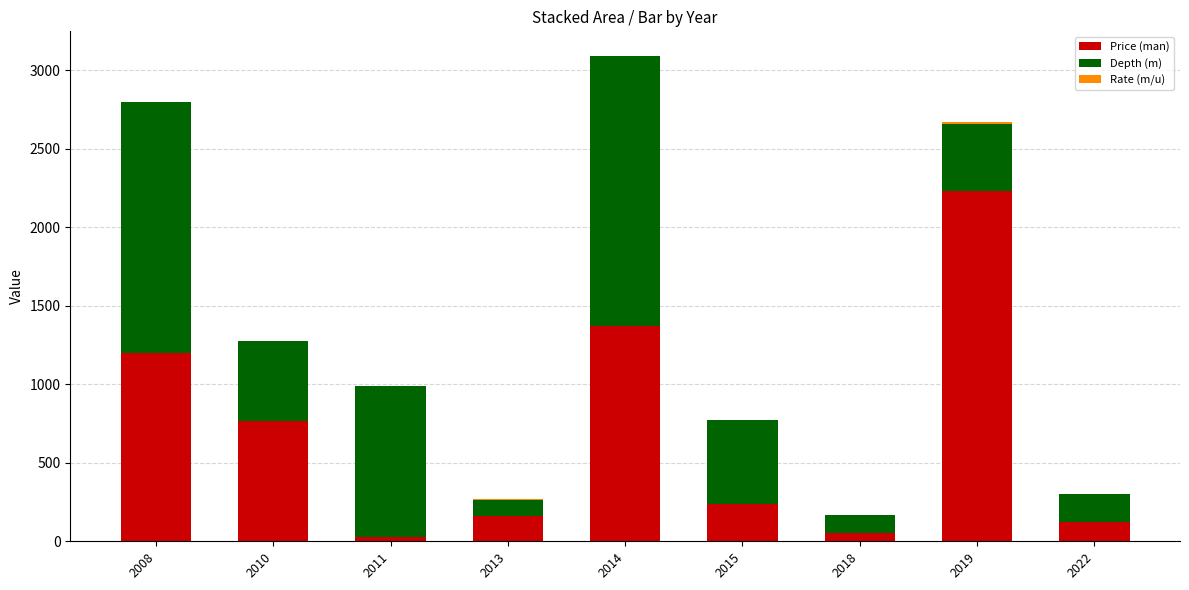

Are the bars horizontal?

No